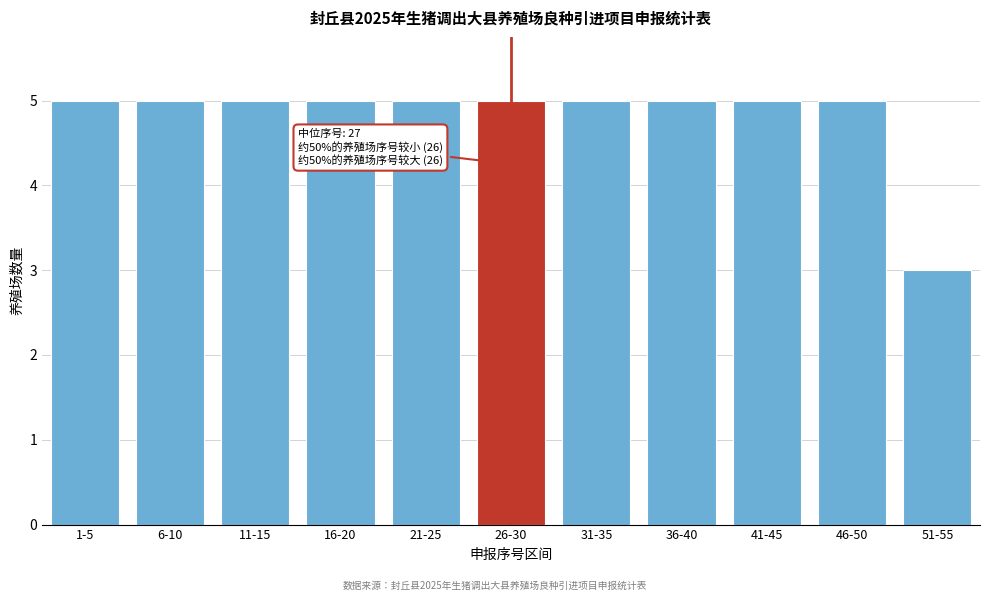

Reading right to left, extract all data points from this chart.

51-55=3	46-50=5	41-45=5	36-40=5	31-35=5	26-30=5	21-25=5	16-20=5	11-15=5	6-10=5	1-5=5